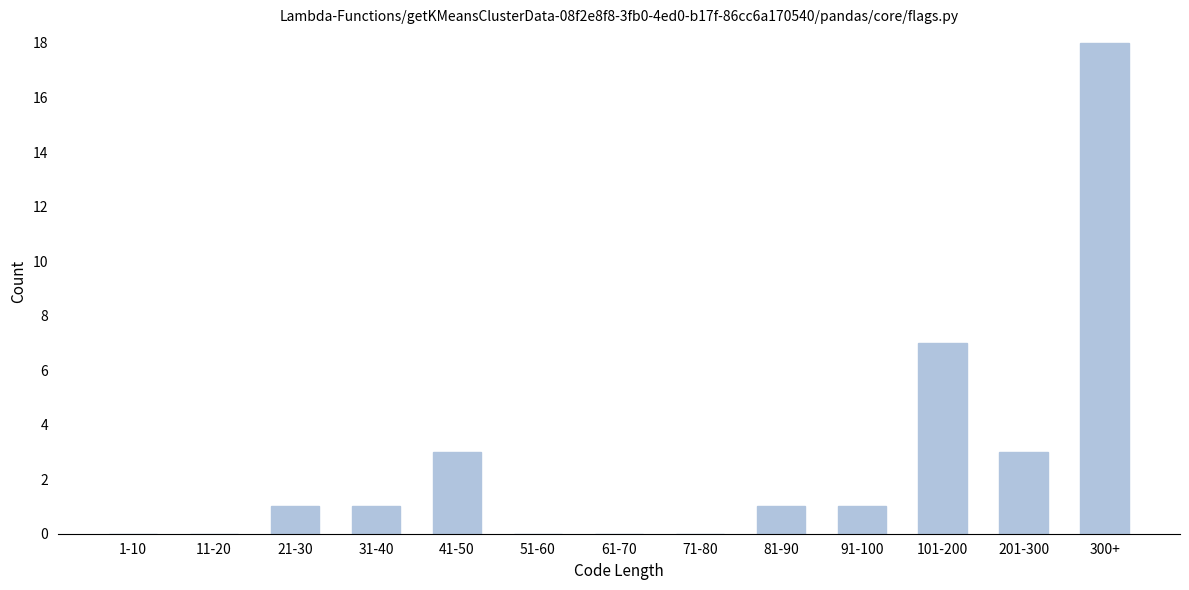

Reading right to left, transcribe all the data shown in this chart.

300+=18	201-300=3	101-200=7	91-100=1	81-90=1	71-80=0	61-70=0	51-60=0	41-50=3	31-40=1	21-30=1	11-20=0	1-10=0